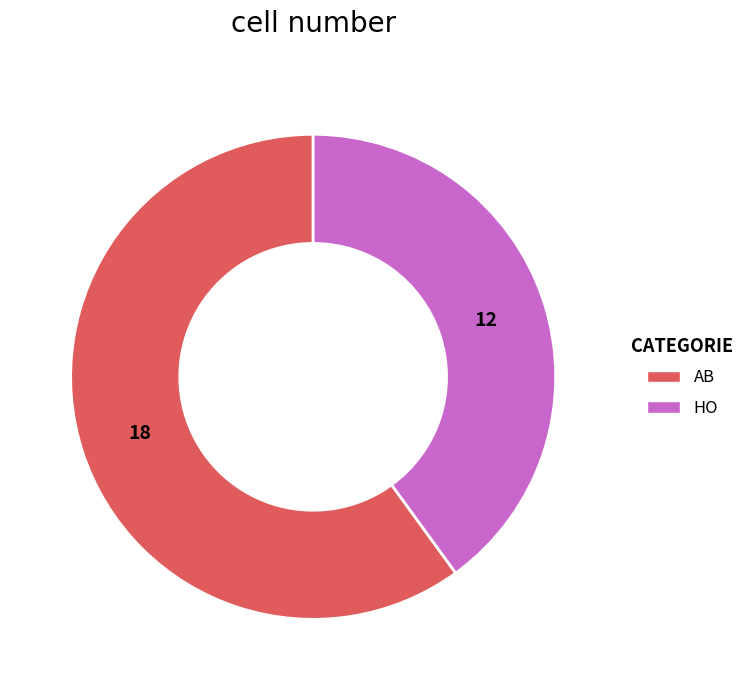

Between AB and HO, which is larger?

AB